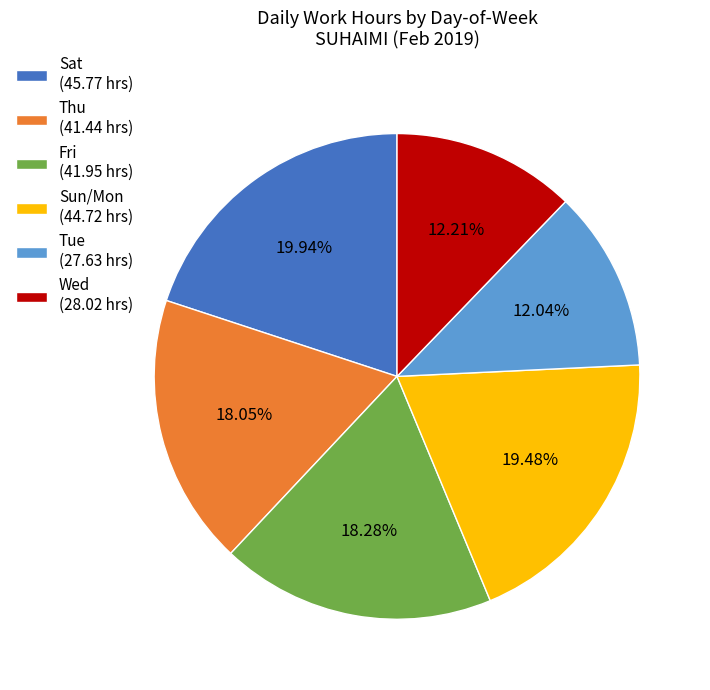

Combined, do Tue (27.63 hrs) and Sun/Mon (44.72 hrs) account for over 50%?

No